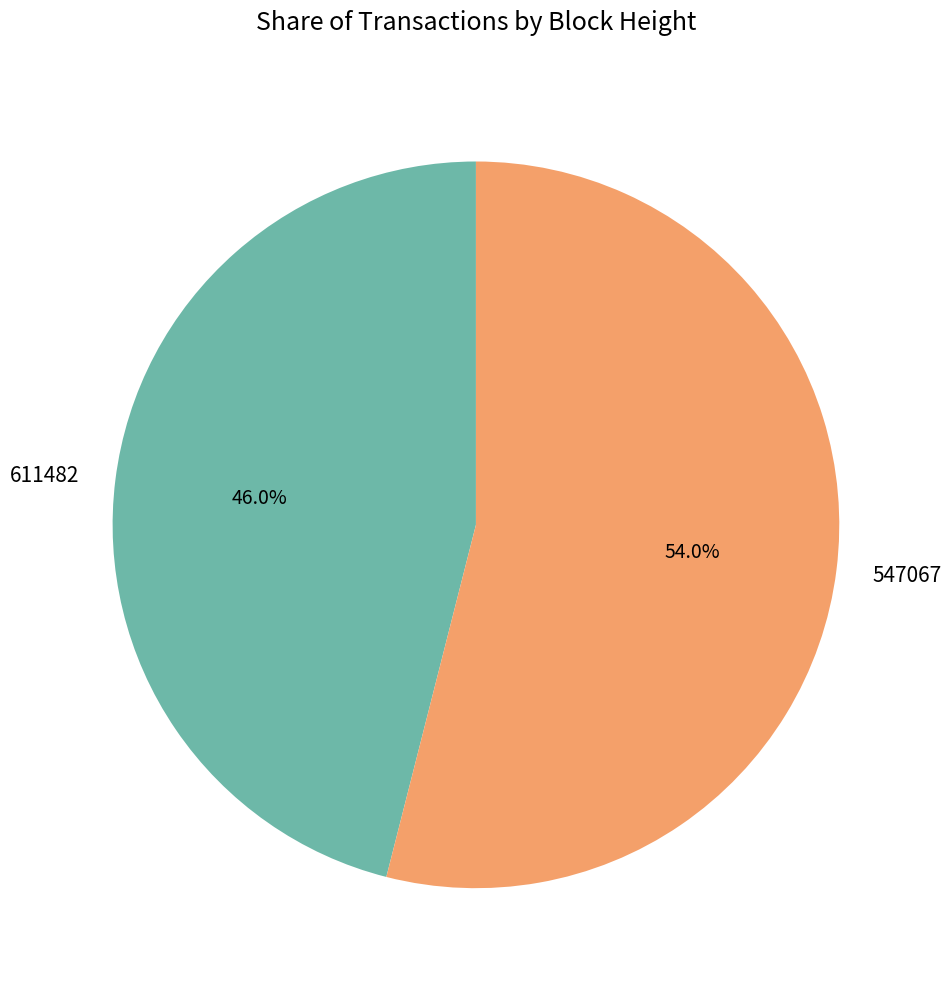

Combined, what portion of the pie is 611482 and 547067?

100.0%